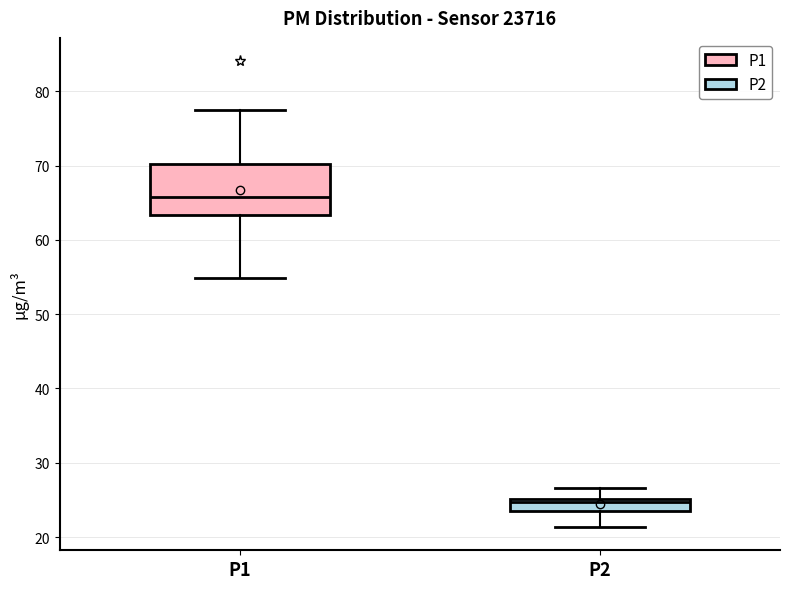

Reading left to right, read every box against the y-axis: the position of its median line, the range the box covers, and the ends of its whiskers. The values are not printed on the chart, so give them approximately, as read against the axis.

P1: median 66, box 63 to 70, whiskers 55 to 77
P2: median 25 (just below the box's upper edge), box 24 to 25, whiskers 21 to 27